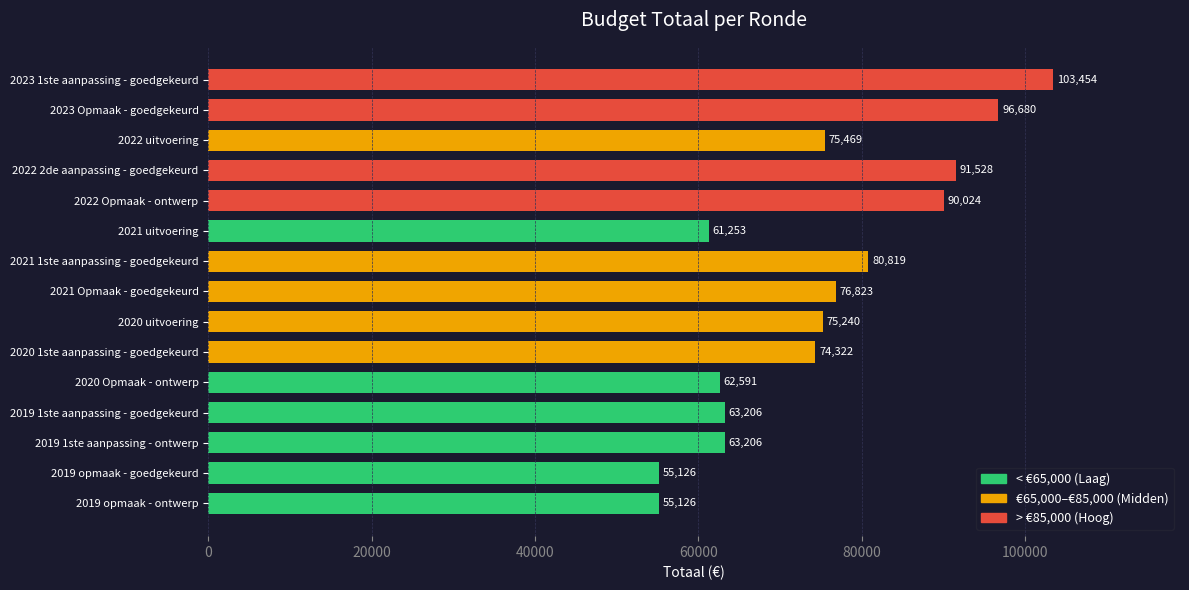

What is the sum of all values?

1124867